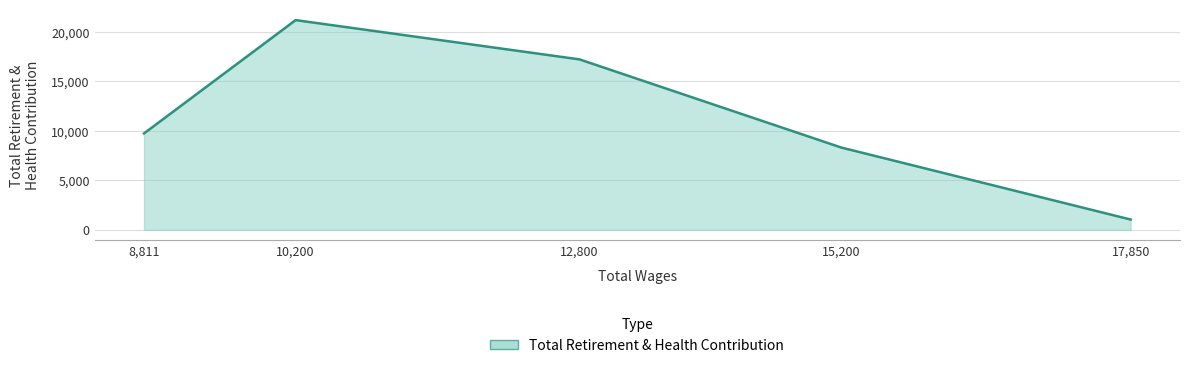

What is the sum of all values?

57546